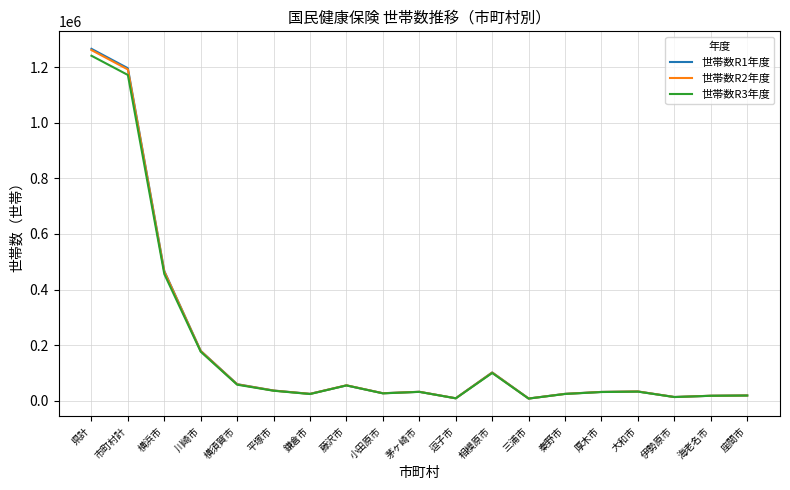

The 世帯数R2年度 series shows 31346 at 厚木市. True or false?

True